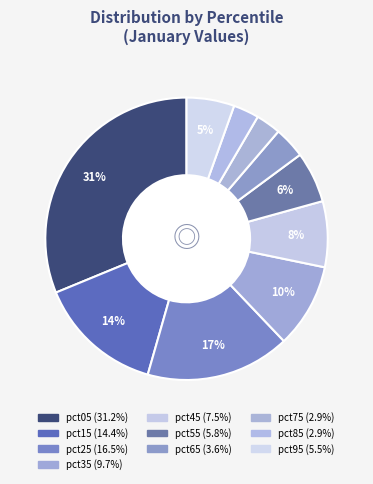

To the nearest percent, what is the difference between the pct85 and pct65 slice percentages?

1%